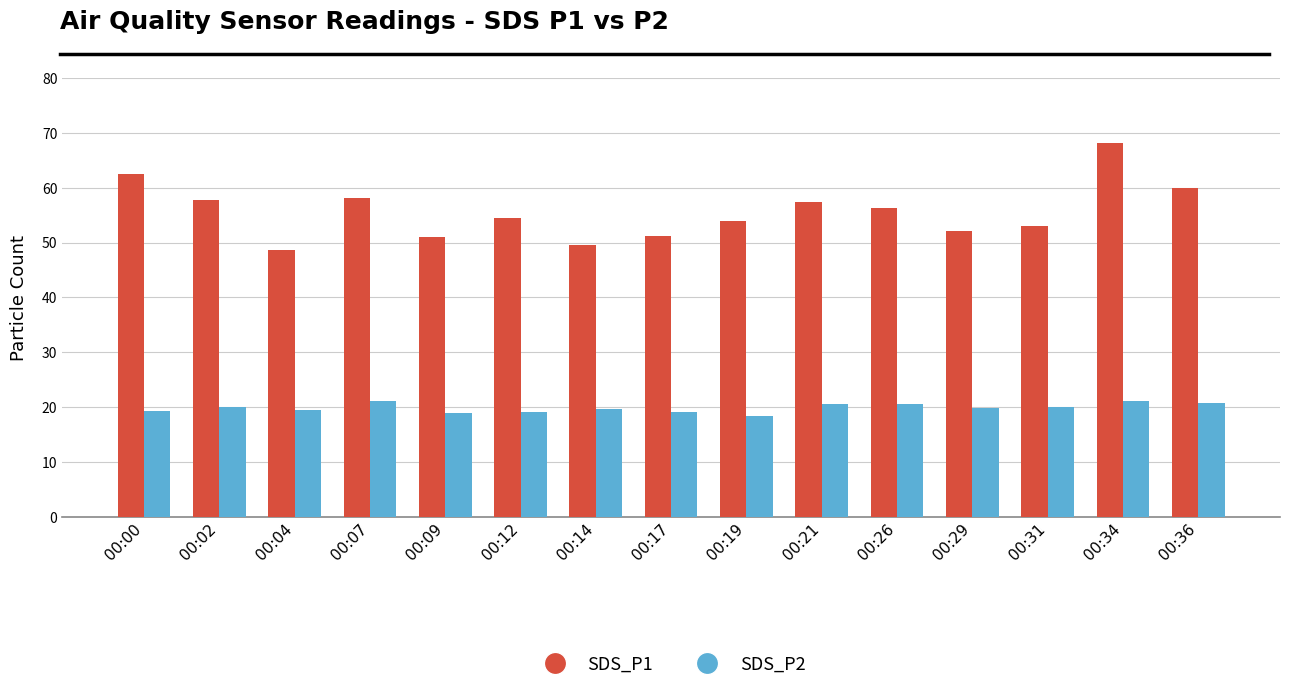

Rank the series at 00:29 from lowest to highest value.

SDS_P2, SDS_P1